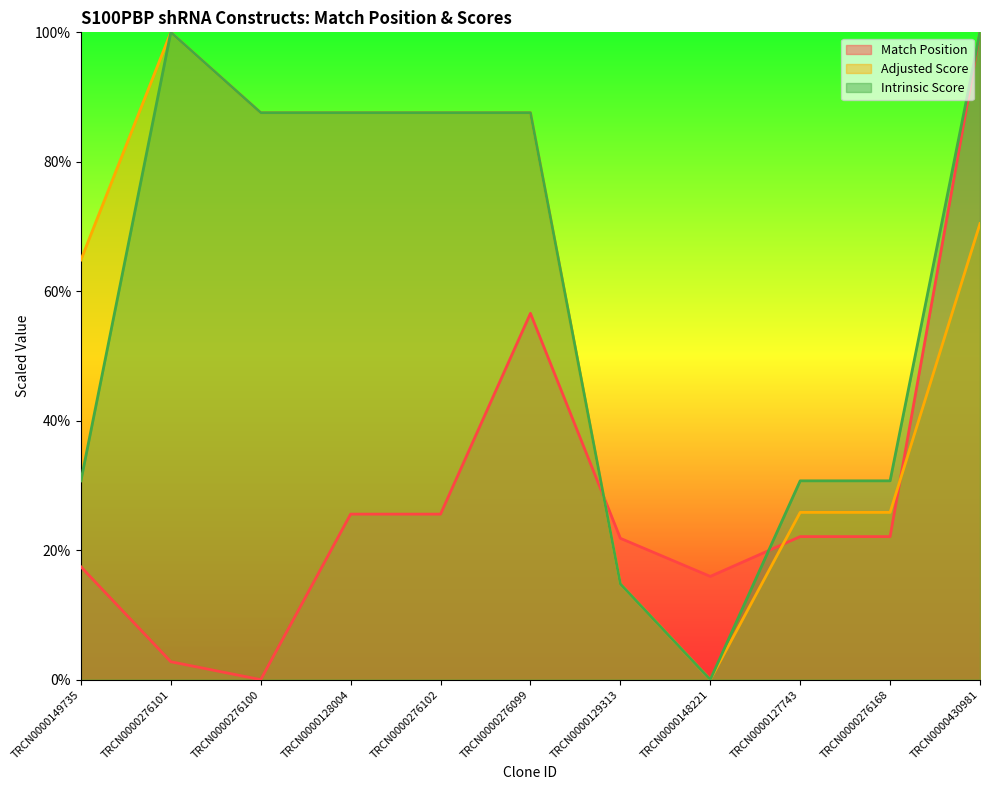

Reading left to right, extract all data points from this chart.

Match Position: TRCN0000149735=17.4	TRCN0000276101=2.8	TRCN0000276100=0.0	TRCN0000128004=25.6	TRCN0000276102=25.6	TRCN0000276099=56.6	TRCN0000129313=21.8	TRCN0000148221=15.9	TRCN0000127743=22.1	TRCN0000276168=22.1	TRCN0000430981=100.0
Adjusted Score: TRCN0000149735=64.8	TRCN0000276101=100.0	TRCN0000276100=87.6	TRCN0000128004=87.6	TRCN0000276102=87.6	TRCN0000276099=87.6	TRCN0000129313=14.8	TRCN0000148221=0.0	TRCN0000127743=25.8	TRCN0000276168=25.8	TRCN0000430981=70.5
Intrinsic Score: TRCN0000149735=30.7	TRCN0000276101=100.0	TRCN0000276100=87.6	TRCN0000128004=87.6	TRCN0000276102=87.6	TRCN0000276099=87.6	TRCN0000129313=14.8	TRCN0000148221=0.0	TRCN0000127743=30.7	TRCN0000276168=30.7	TRCN0000430981=100.0